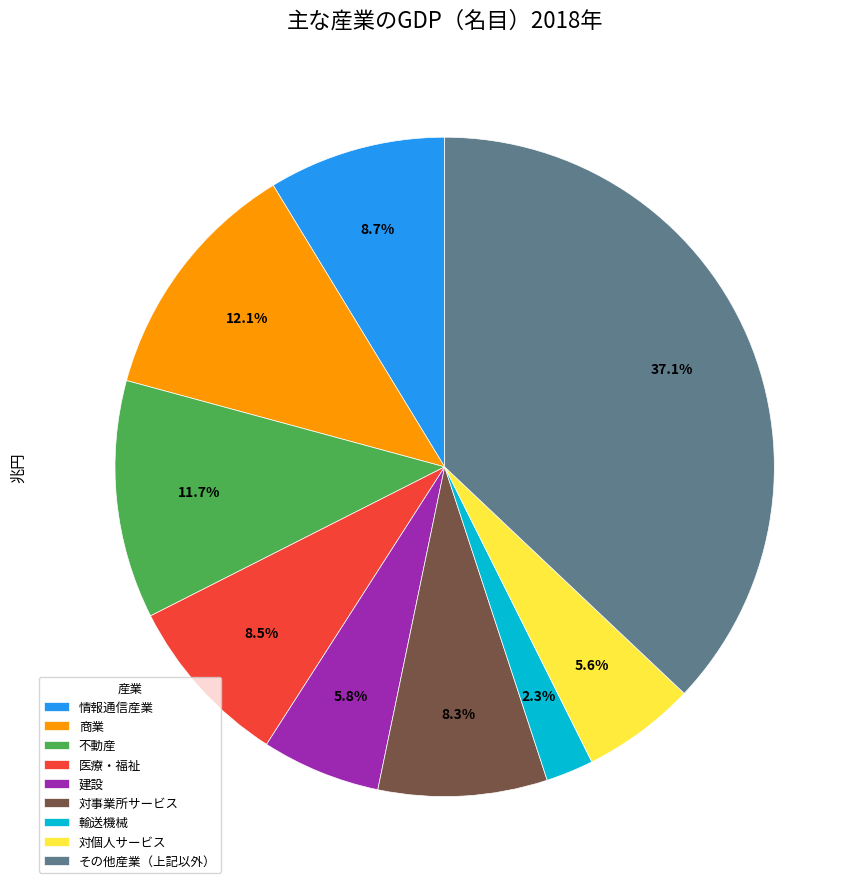

Does any single category account for the majority?

No